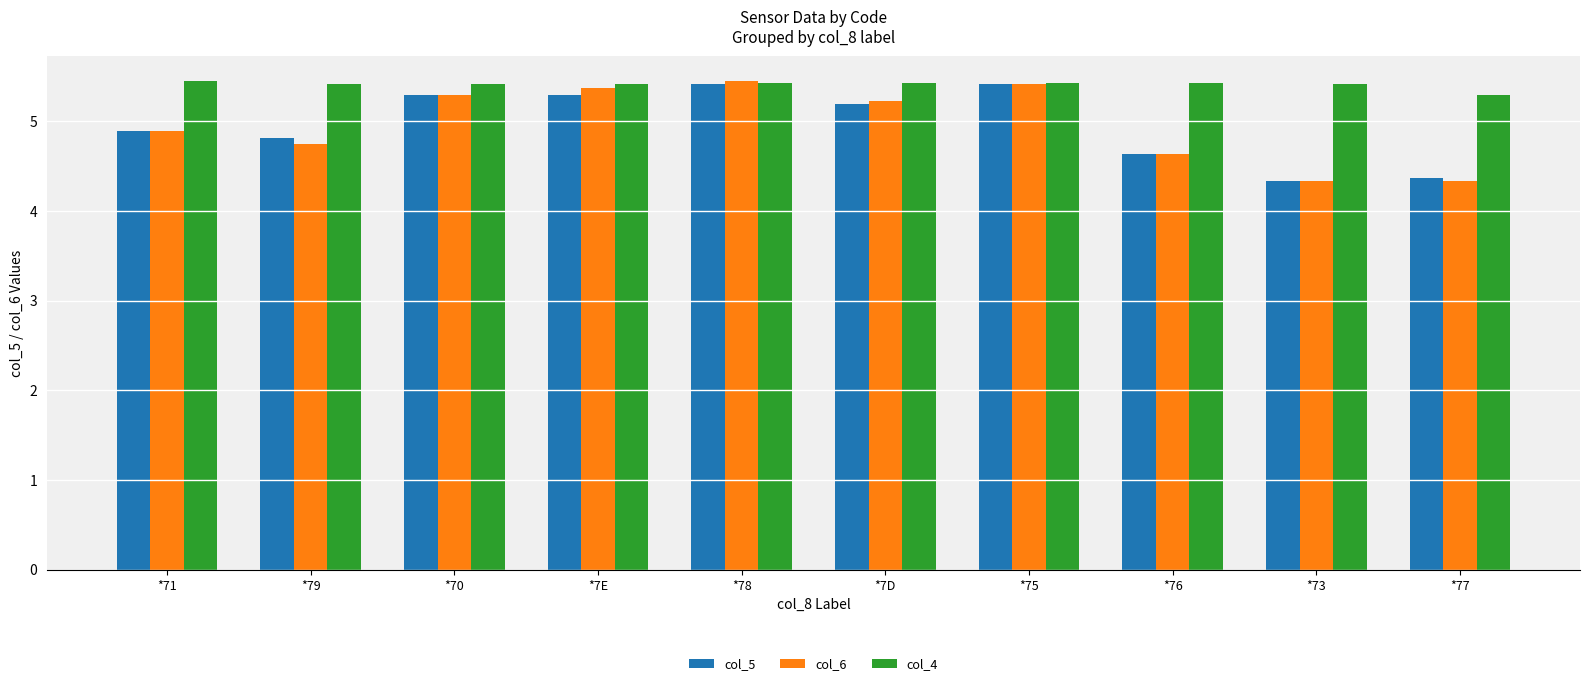

What is the value of the col_6 bar at the 3rd from the left?

5.3